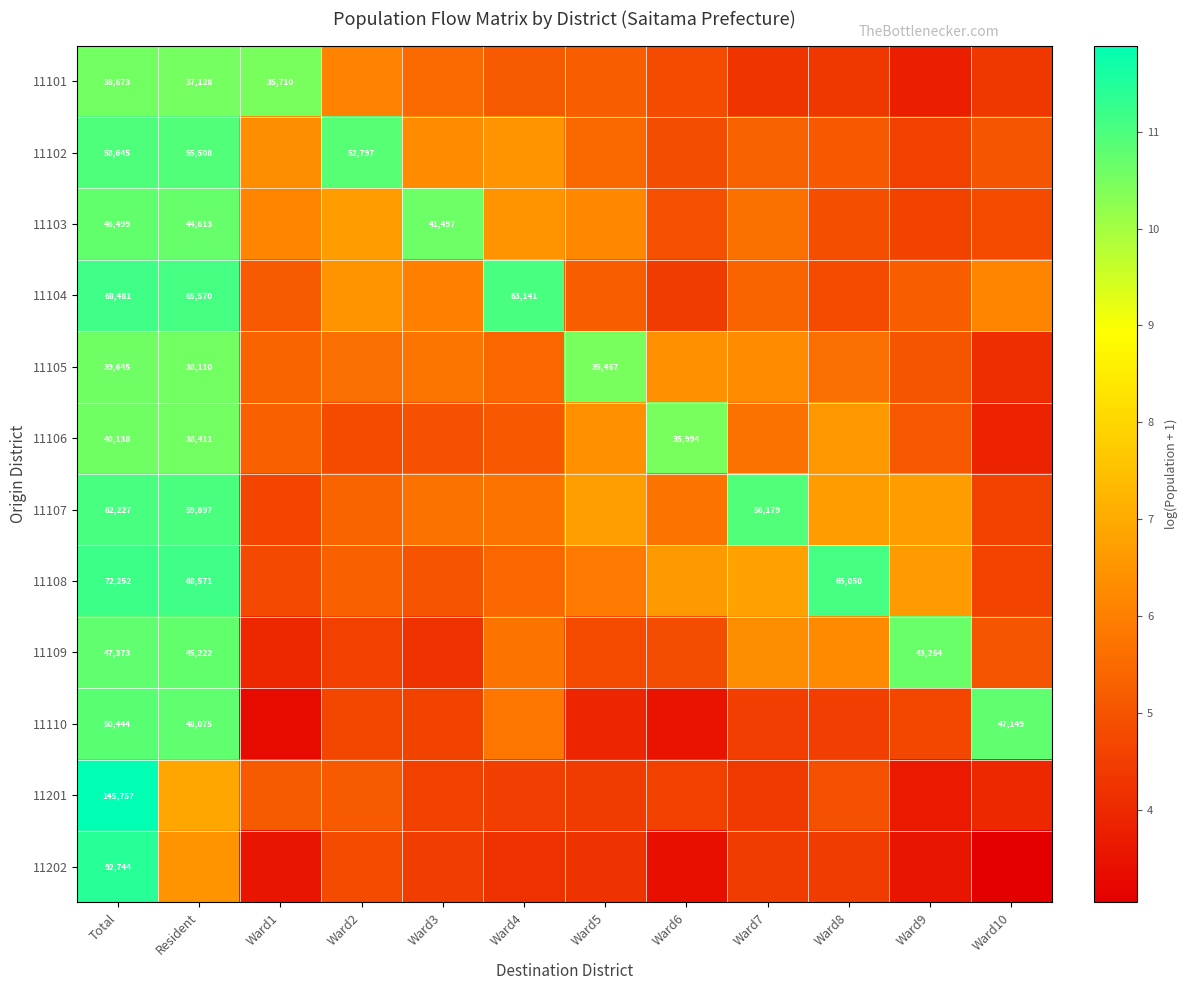

What is the sum of the 11104 values at Ward3 and Ward9?

11.2